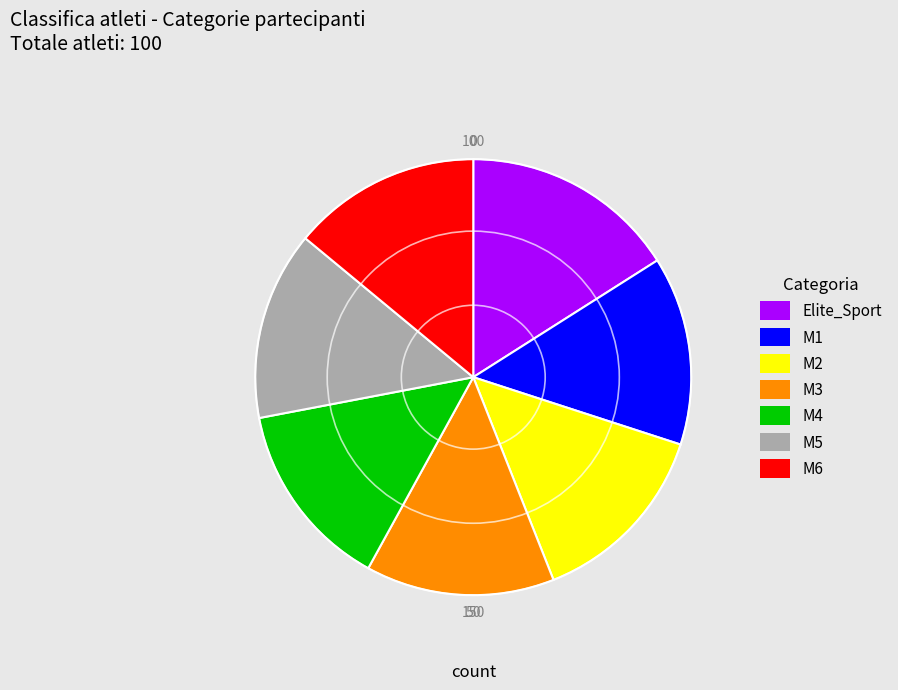

Is there any slice that represents more than half of the pie?

No